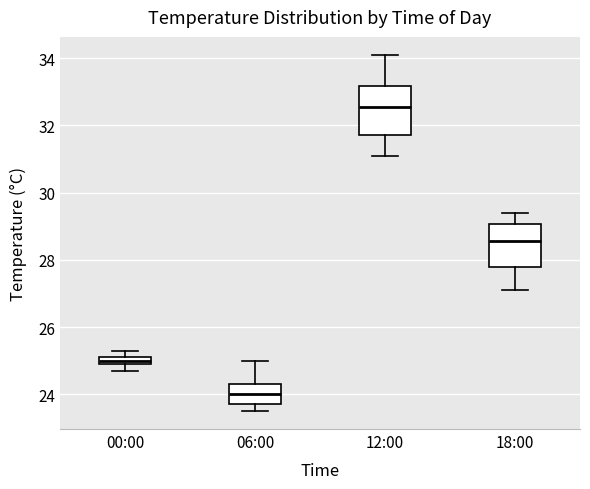

Which box has the lowest median line?

06:00